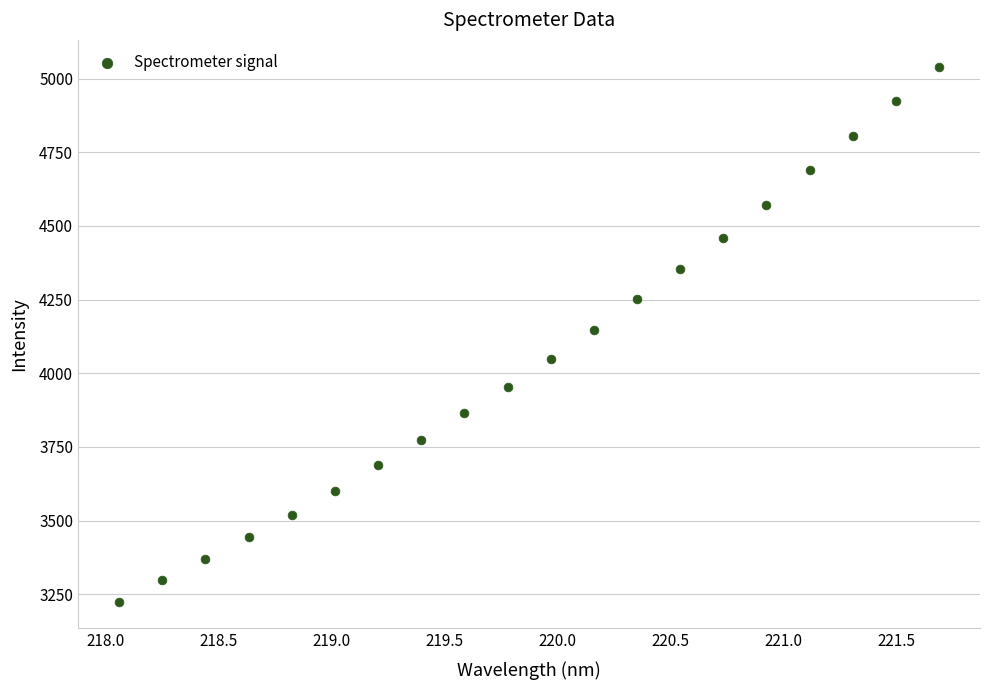

What is the range of X values (max minus min)?

3.6